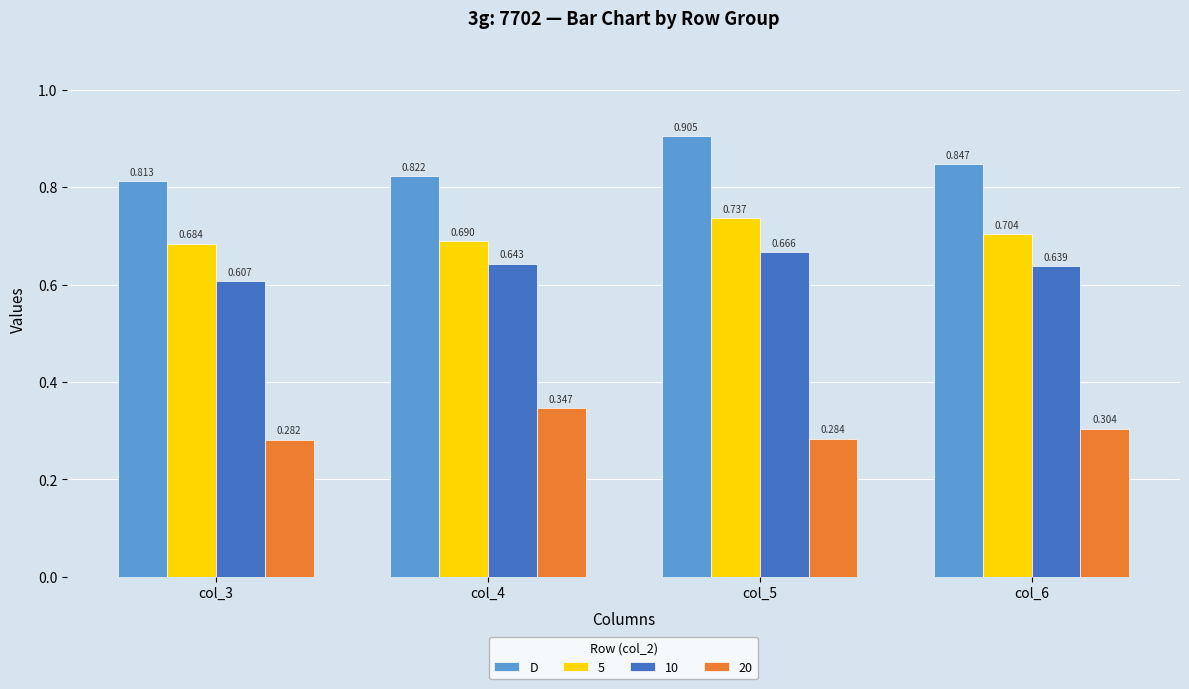

Is the value of 5 at col_4 greater than the value of 10 at col_6?

Yes